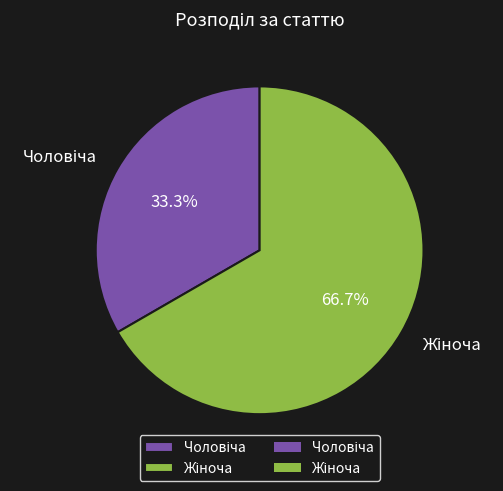

Is there a majority slice in this chart?

Yes